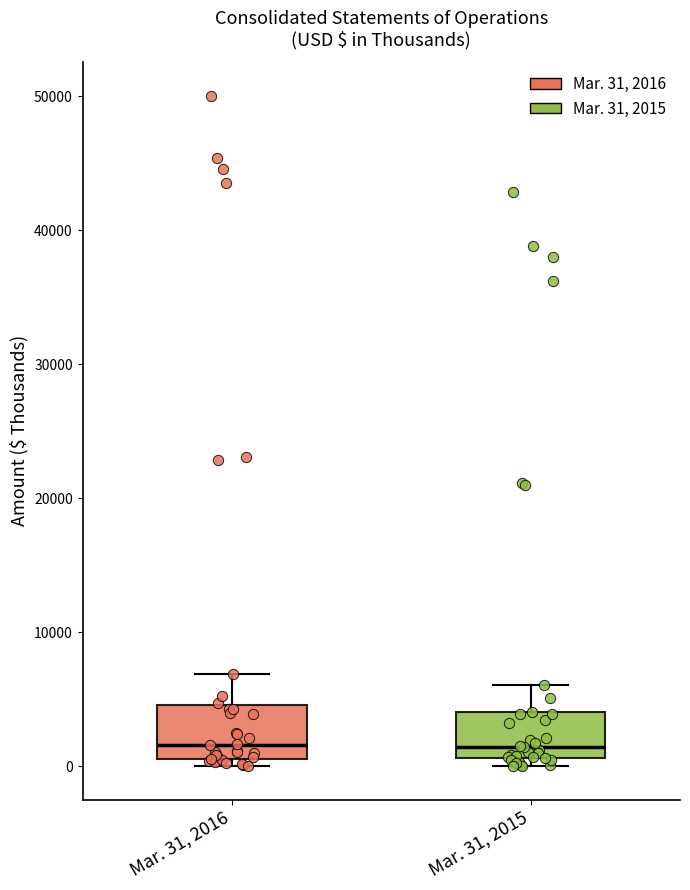

Where does the median line of the box for Mar. 31, 2016 sit on the y-axis? The values are not printed on the chart, so give them approximately, as read against the axis.

2000